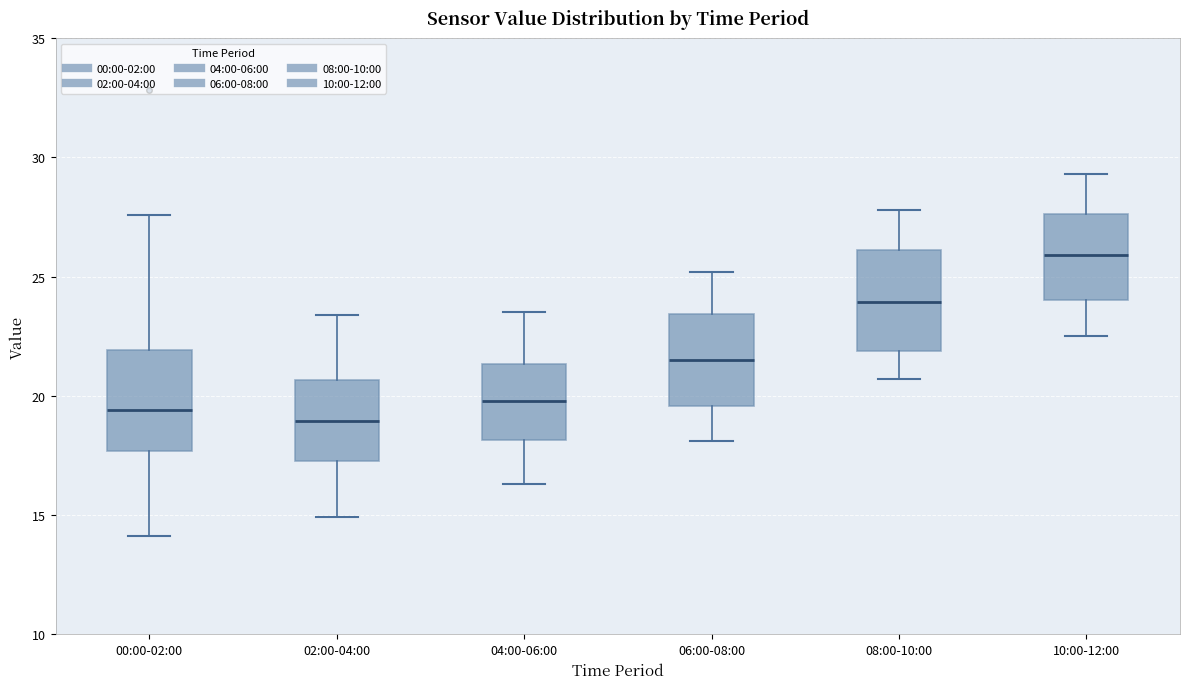

Reading left to right, read every box against the y-axis: the position of its median line, the range the box covers, and the ends of its whiskers. The values are not printed on the chart, so give them approximately, as read against the axis.

00:00-02:00: median 19.5, box 17.5 to 22.0, whiskers 14.0 to 27.5
02:00-04:00: median 19.0, box 17.5 to 20.5, whiskers 15.0 to 23.5
04:00-06:00: median 20.0, box 18.0 to 21.5, whiskers 16.5 to 23.5
06:00-08:00: median 21.5, box 19.5 to 23.5, whiskers 18.0 to 25.0
08:00-10:00: median 24.0, box 22.0 to 26.0, whiskers 20.5 to 28.0
10:00-12:00: median 26.0, box 24.0 to 27.5, whiskers 22.5 to 29.5